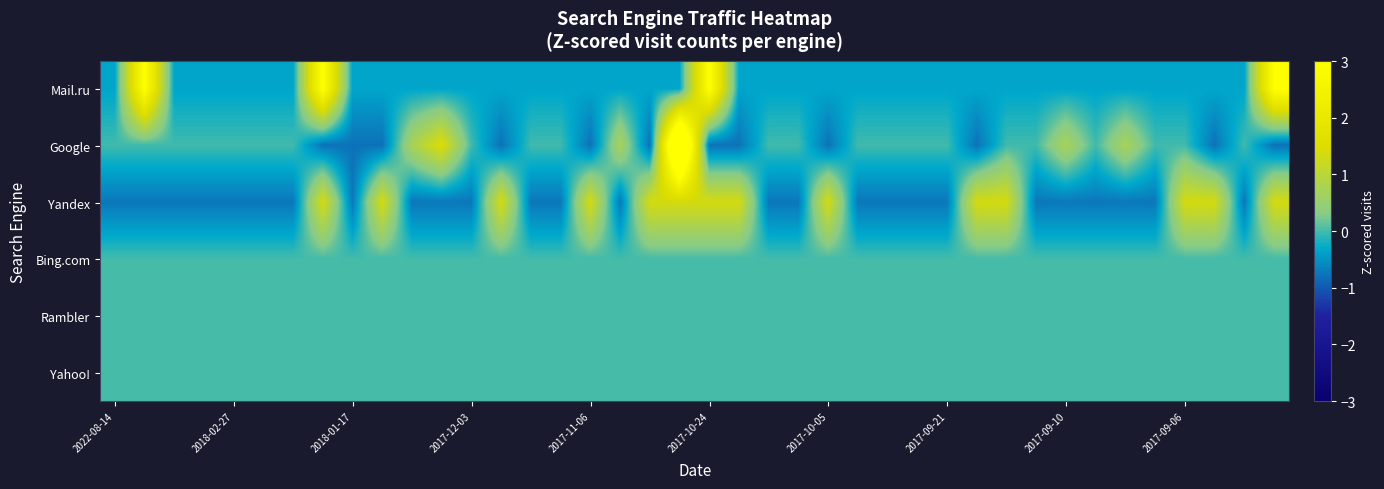

Which series has the largest range (max minus min)?

Google